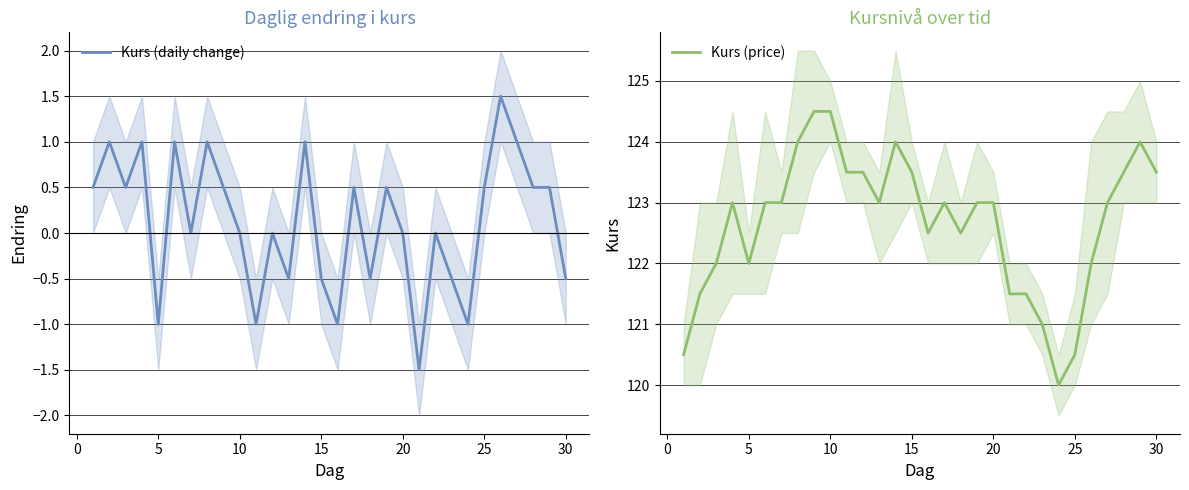

How many data points in Kurs (price) are above 123?

10